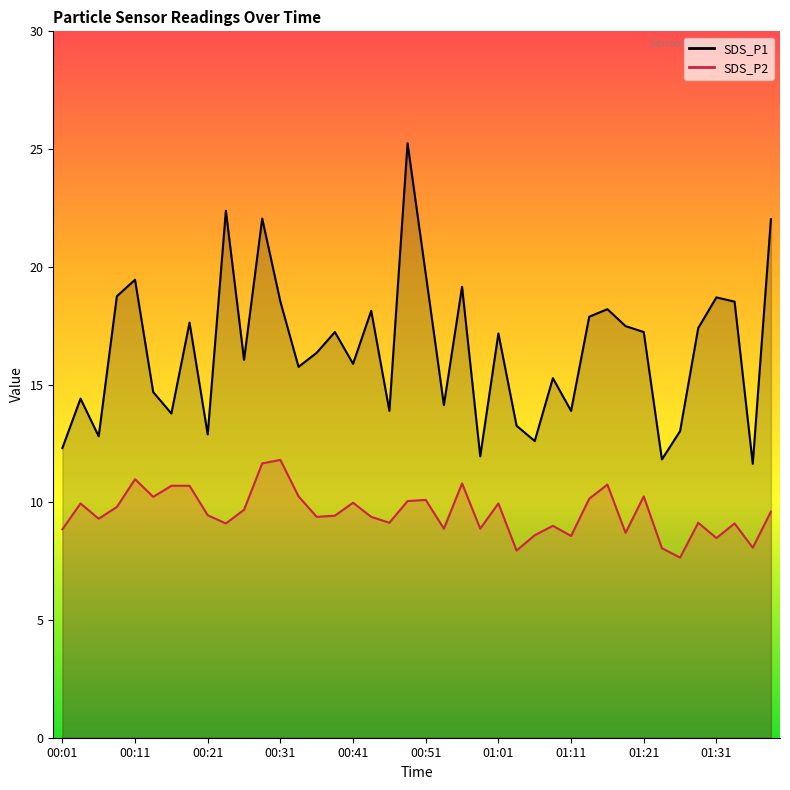

True or false: SDS_P1 has more than 0 interior local peaks.

True